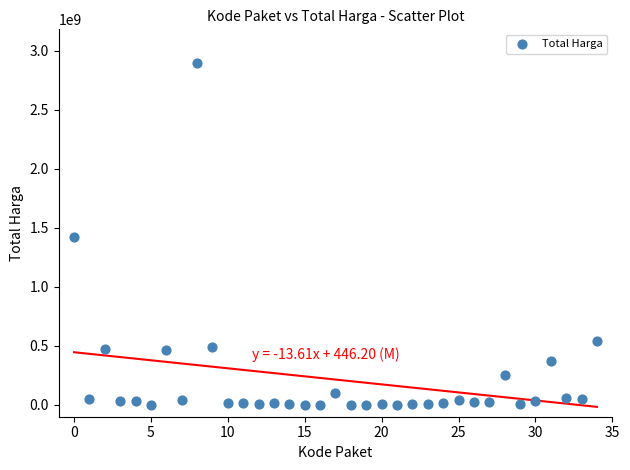

What is the range of Y values (max minus min)?

2892044000